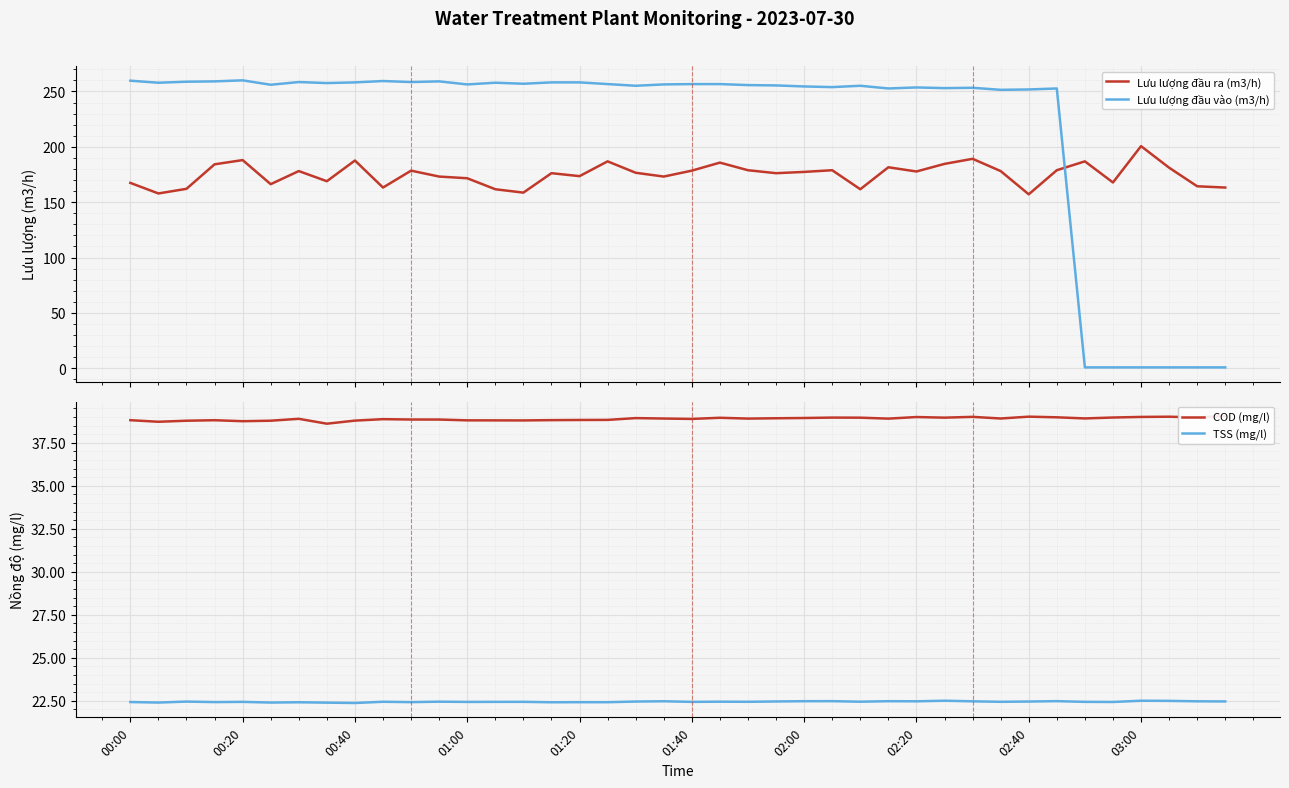

Rank the series by their maximum value, from highest to lowest.

Lưu lượng đầu vào (m3/h), Lưu lượng đầu ra (m3/h), COD (mg/l), TSS (mg/l)